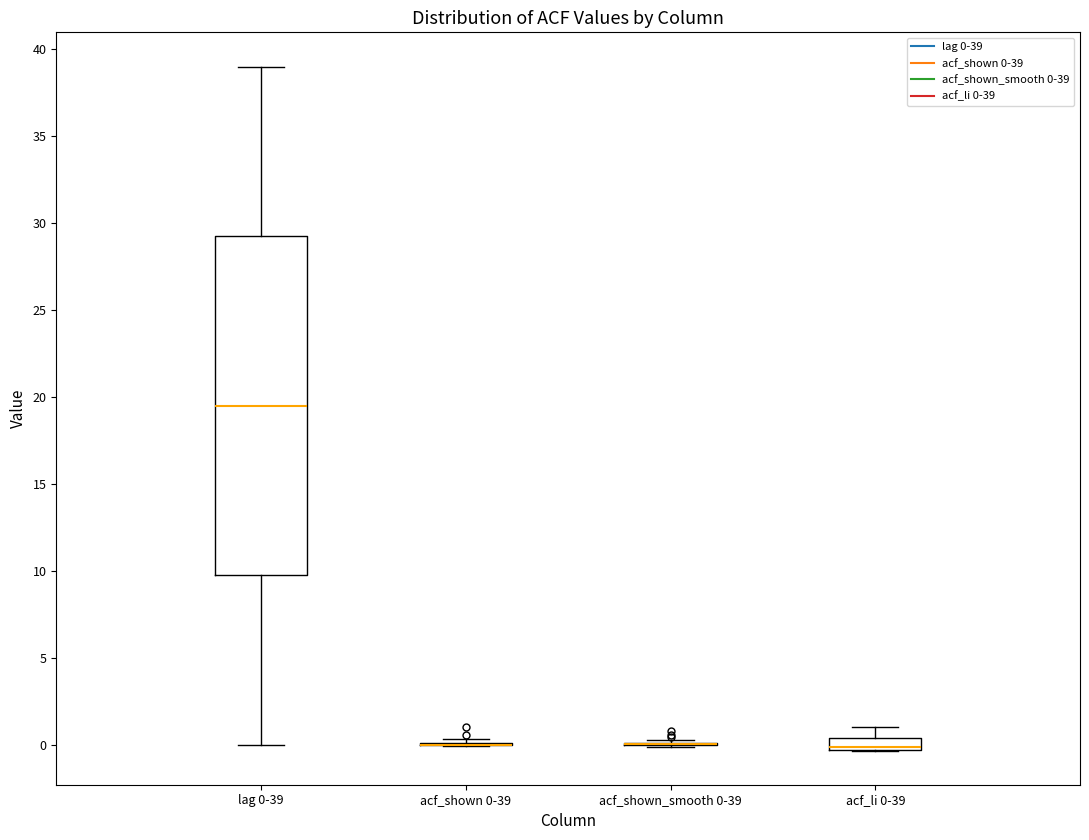

Comparing the boxes themselves (not the whiskers), which one is the tallest?

lag 0-39